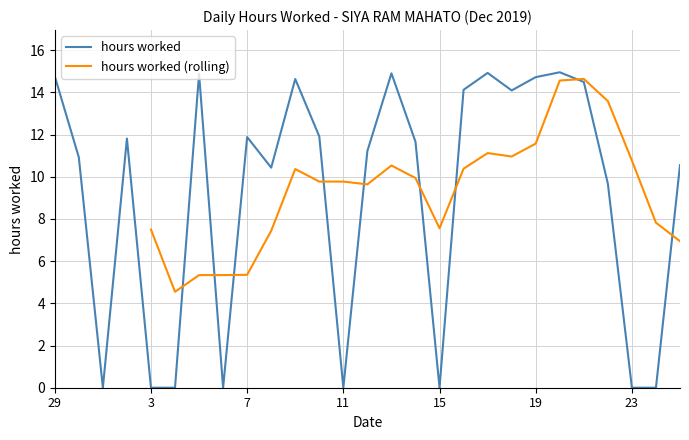

What position from the left is 18?

20